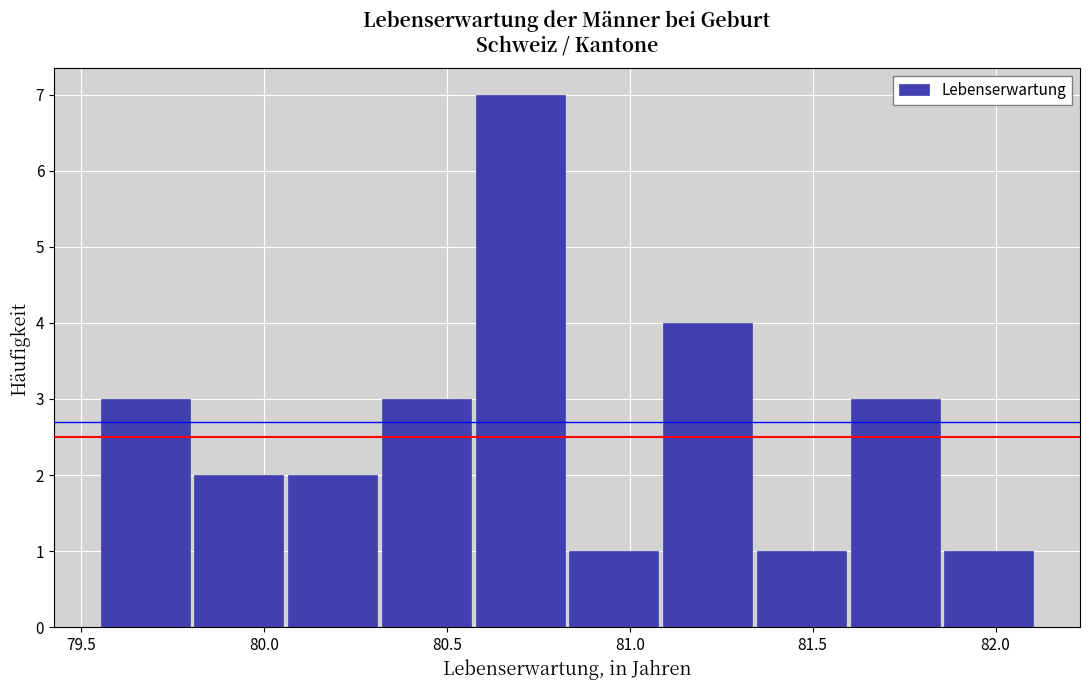

What is the height of the bar covering 81.35 to 81.60 on the x-axis? Neither the bar edges nor the heights are printed on the chart, so give them approximately, as read against the axes.

1